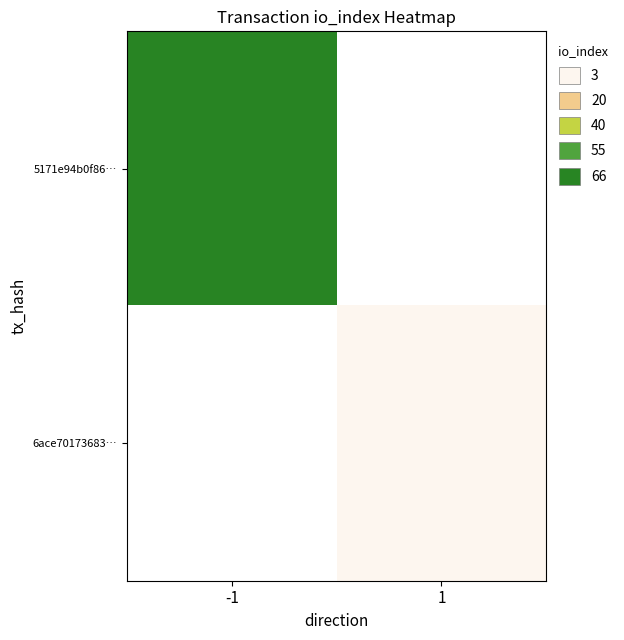

At which label does 6ace70173683… reach its peak?

-1